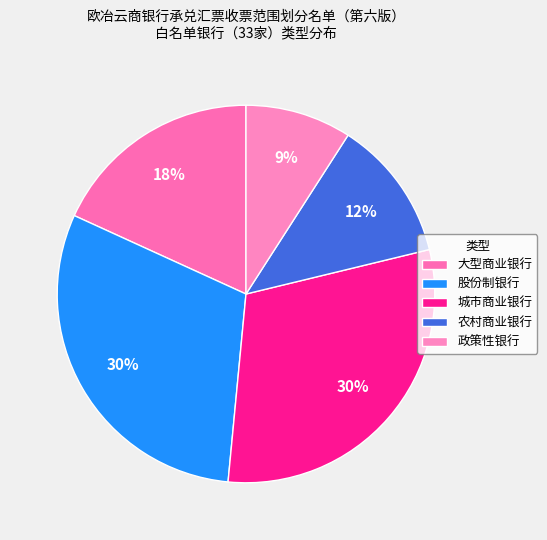

To the nearest percent, what is the difference between the 农村商业银行 and 政策性银行 slice percentages?

3%